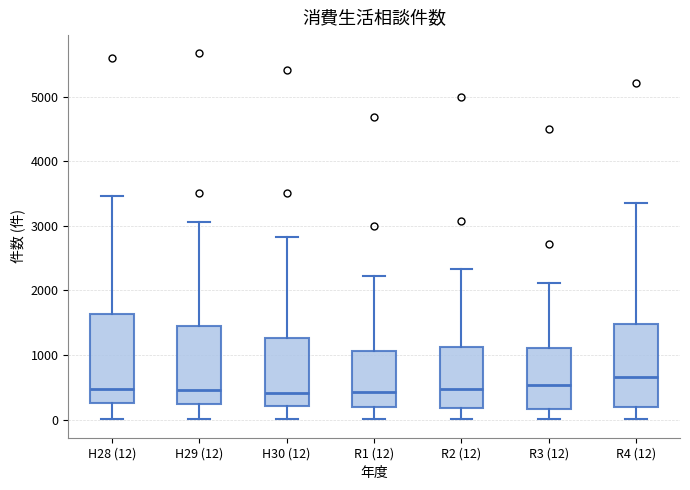

Where does the median line of the box for H28 (12) sit on the y-axis? The values are not printed on the chart, so give them approximately, as read against the axis.

500